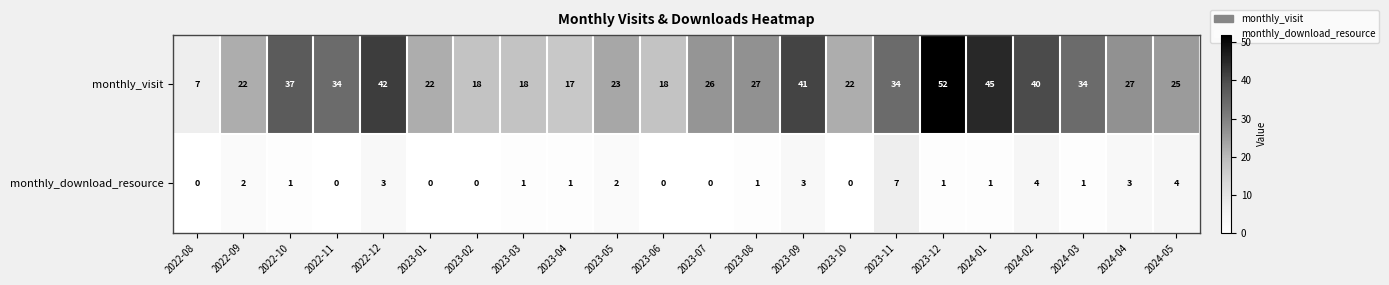

What is the total value across all series at 2024-04?

30